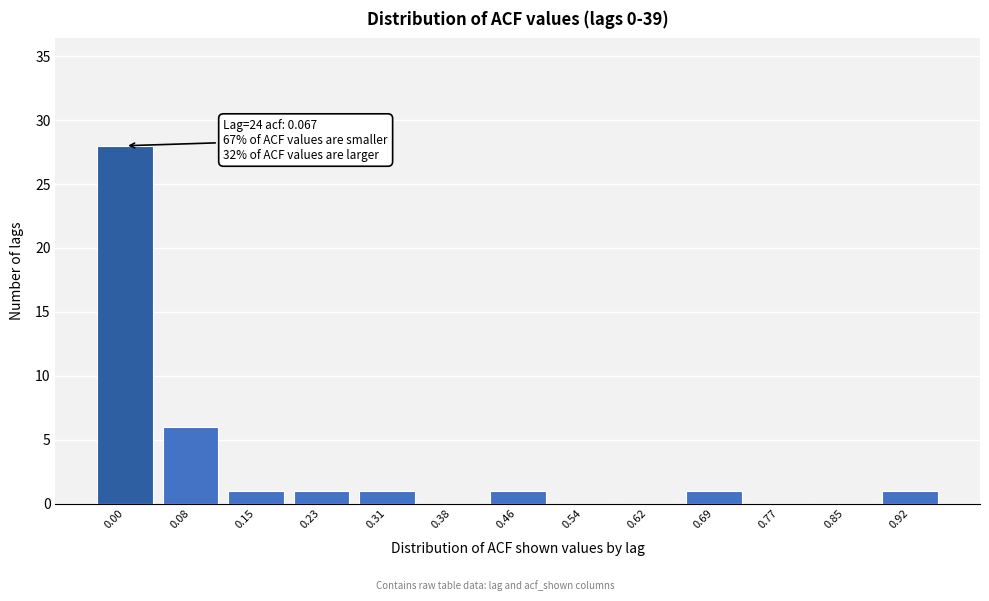

Reading right to left, transcribe all the data shown in this chart.

0.92=1	0.85=0	0.77=0	0.69=1	0.62=0	0.54=0	0.46=1	0.38=0	0.31=1	0.23=1	0.15=1	0.08=6	0.00=28